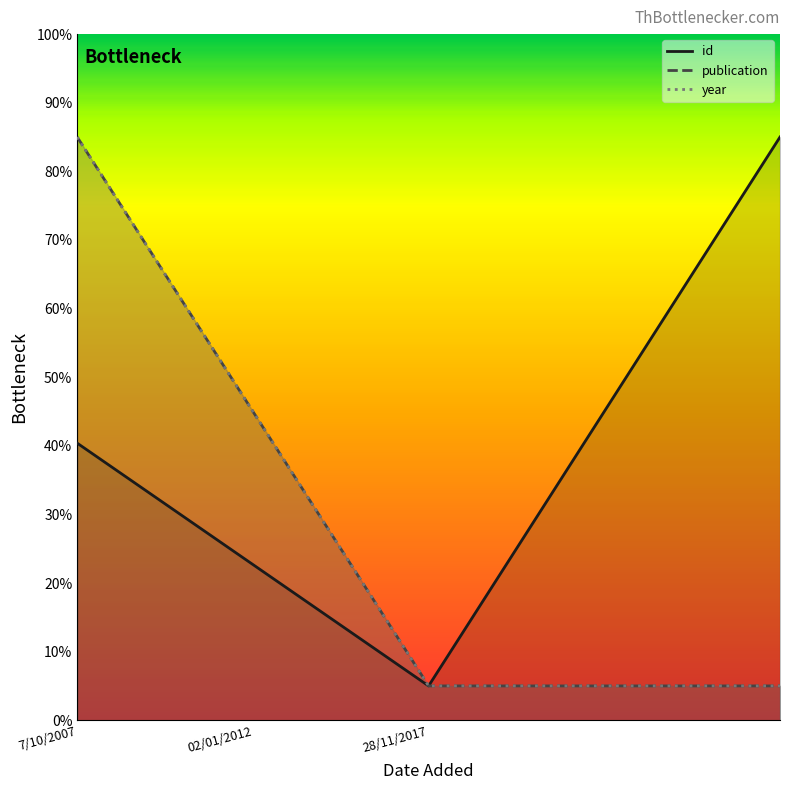

How many categories are shown in the chart?

3